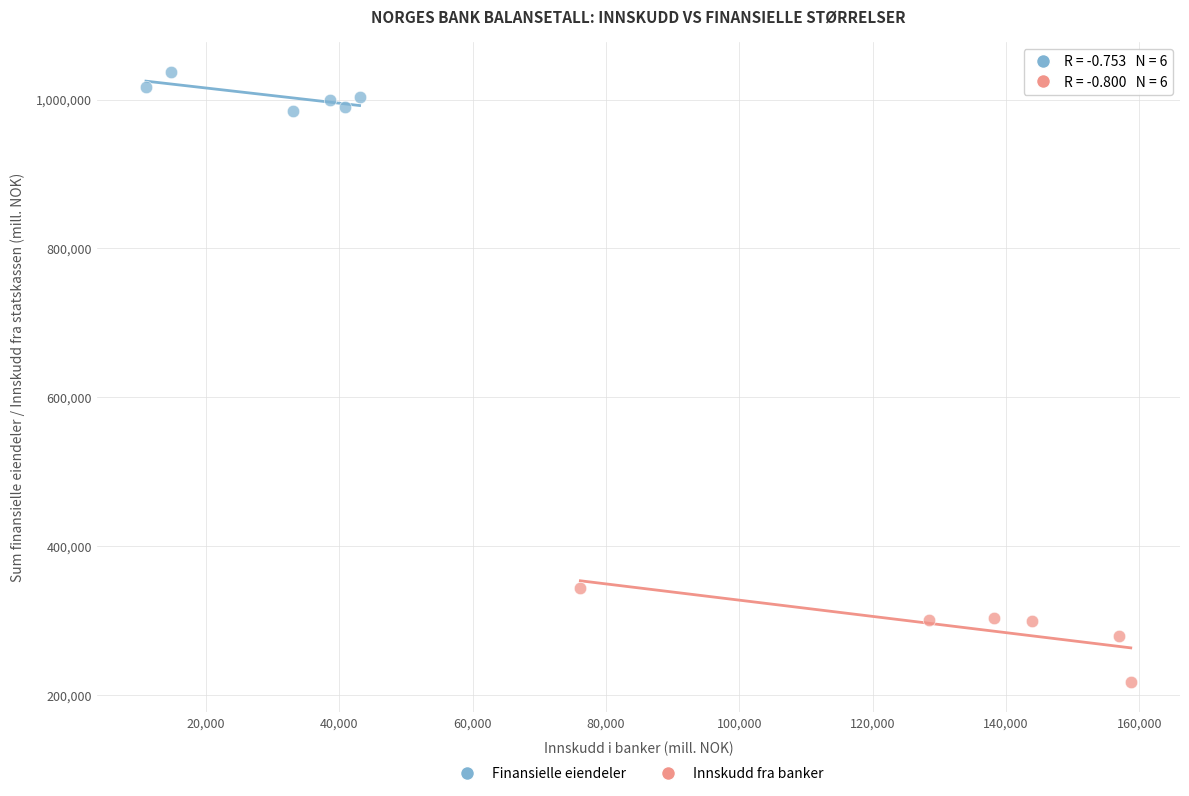

What are all the series names shown in the legend?

Finansielle eiendeler, Innskudd fra banker